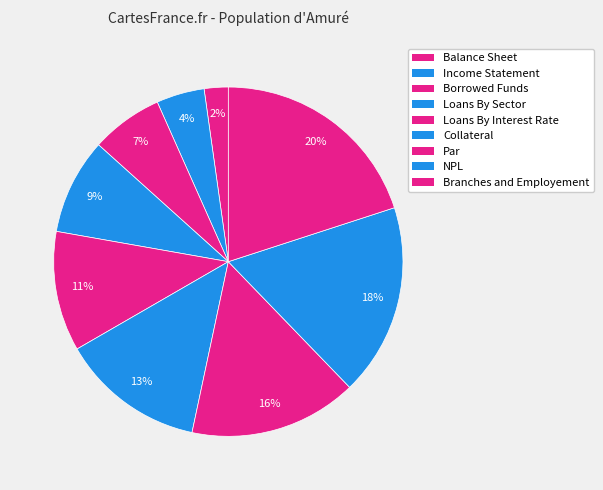

Does NPL represent more than half of the total?

No